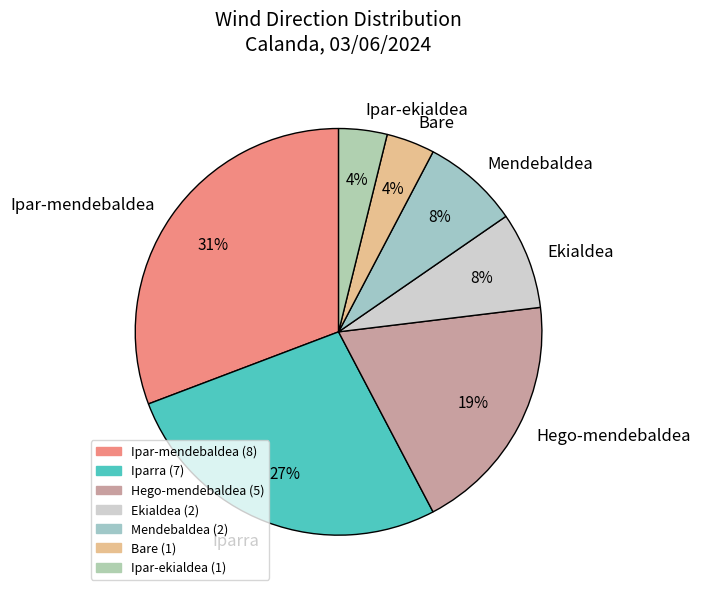

Approximately how many times larger is the value at Ekialdea compared to Hego-mendebaldea?

0.4